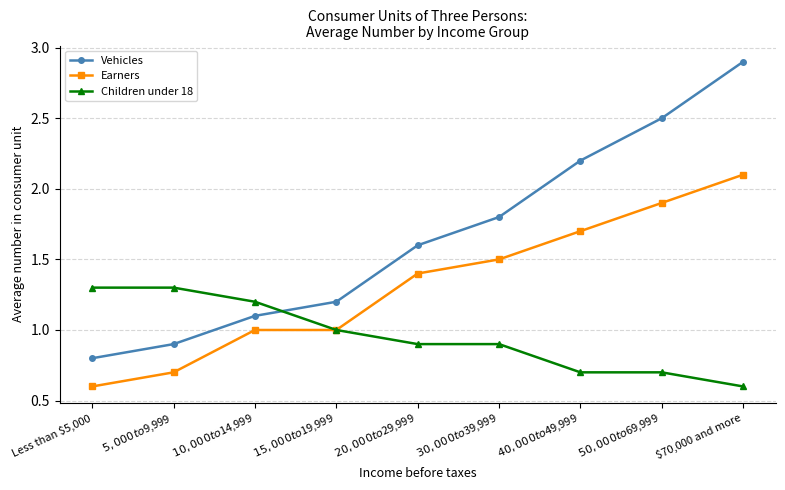

What position from the left is Less than $5,000?

1